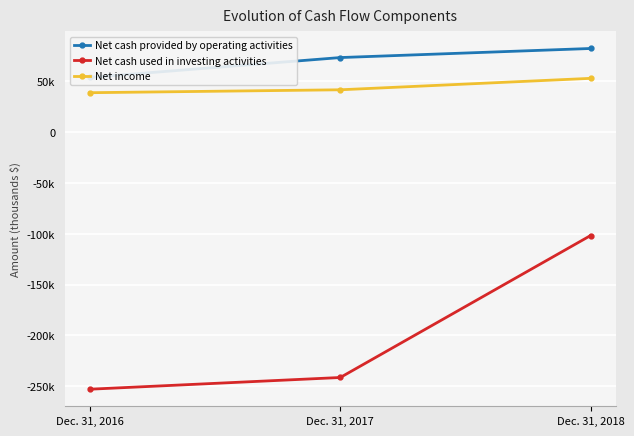

At which label does Net income reach its minimum?

Dec. 31, 2016